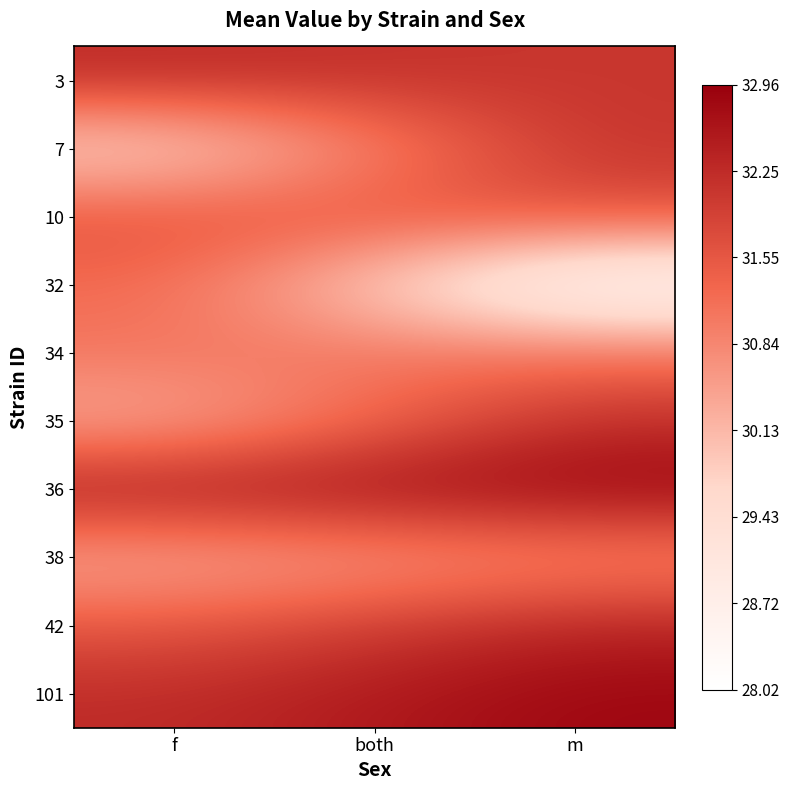

Rank the series at both from lowest to highest value.

32, 38, 7, 34, 35, 10, 42, 3, 101, 36